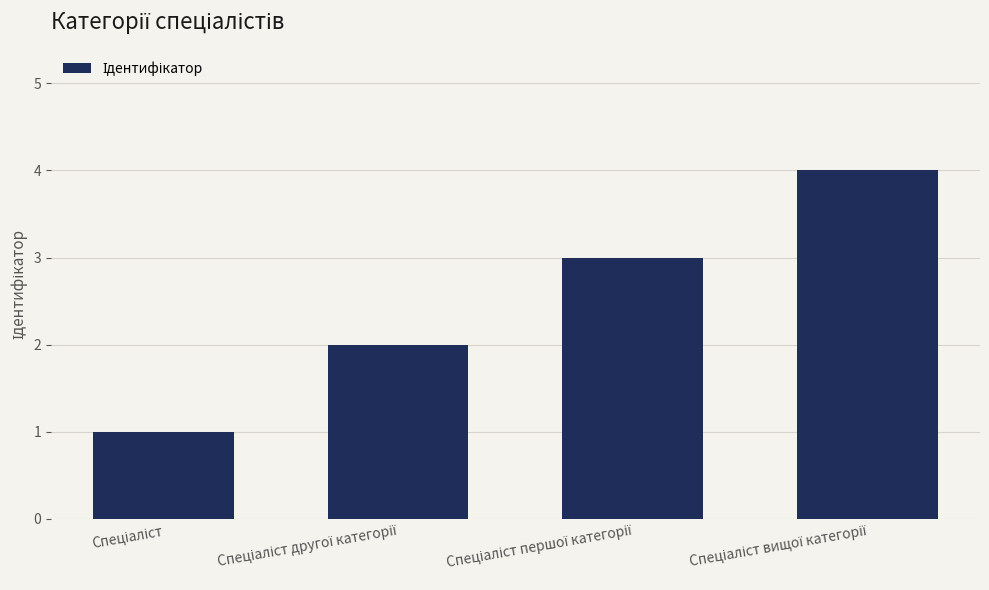

What is the difference between the maximum and minimum values?

3